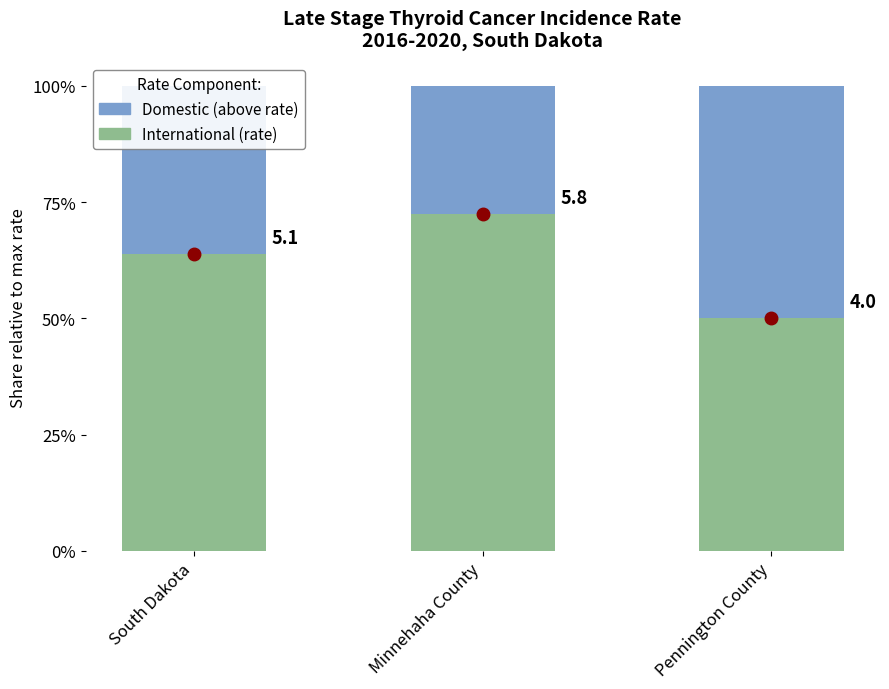

Are the bars grouped side by side (vs. stacked)?

No